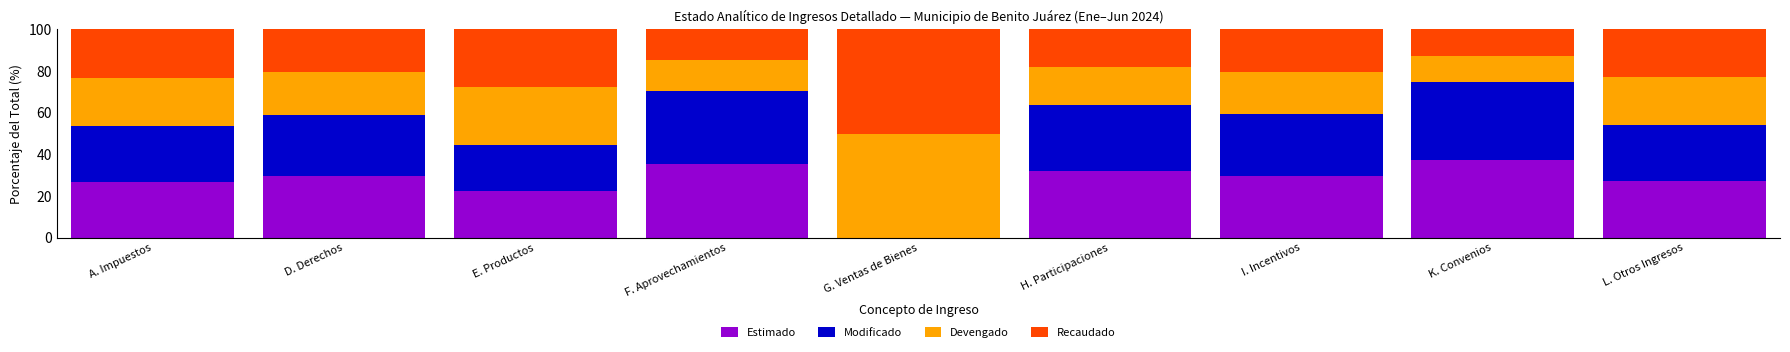

True or false: Estimado has a value of 22.3 at E. Productos.

True